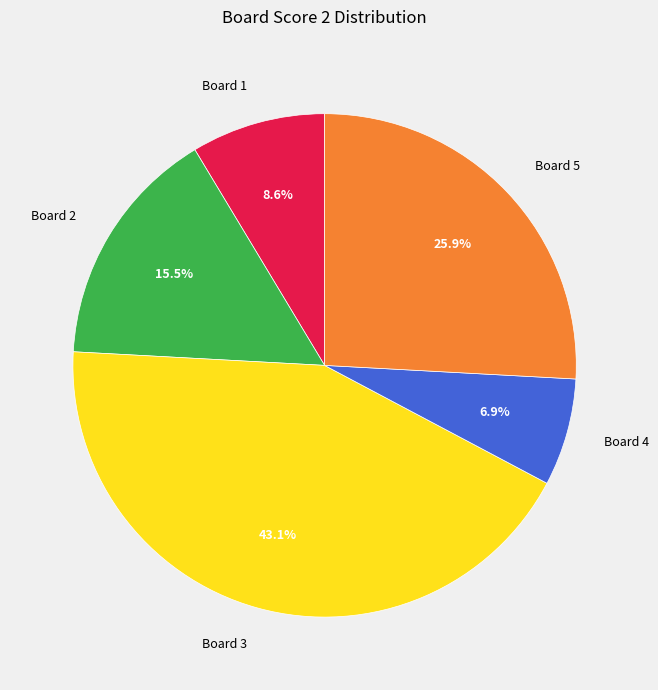

To the nearest percent, what is the average slice percentage?

20%